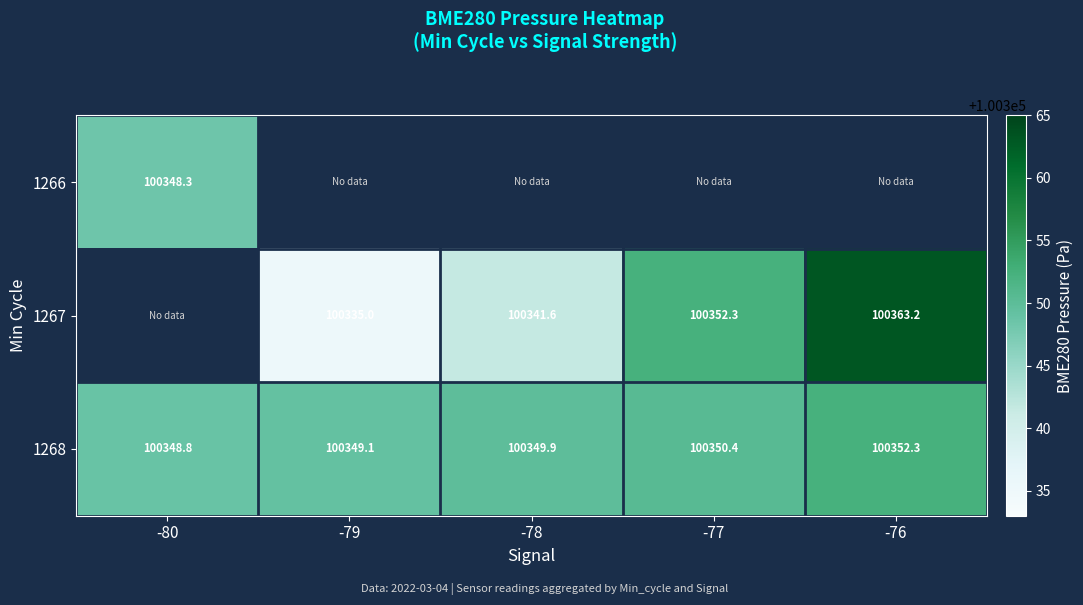

What is the sum of the 1268 values at -79 and -76?

200701.5